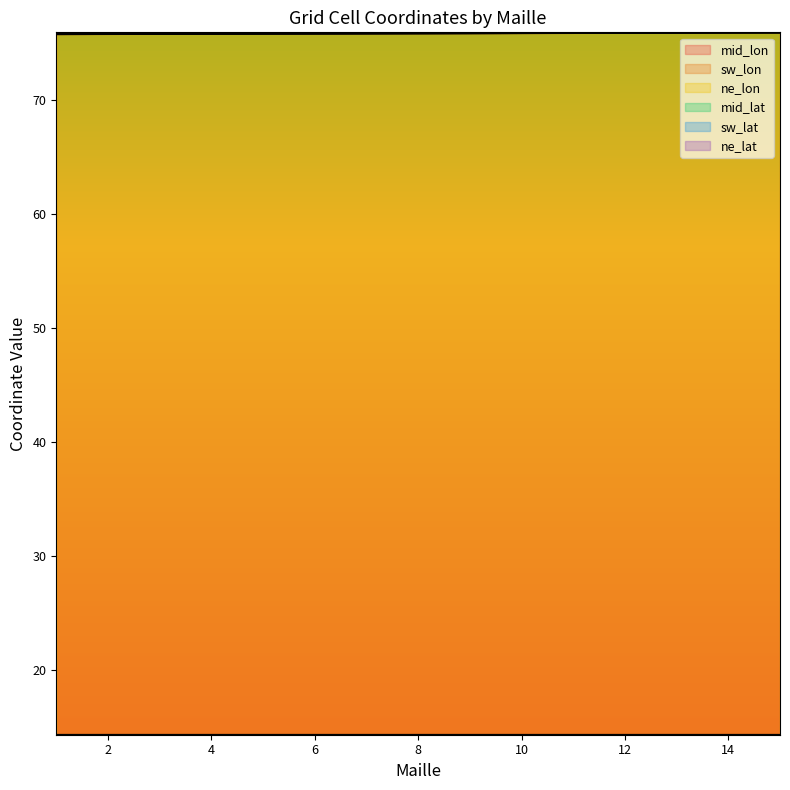

True or false: sw_lon and mid_lon intersect in this chart.

False